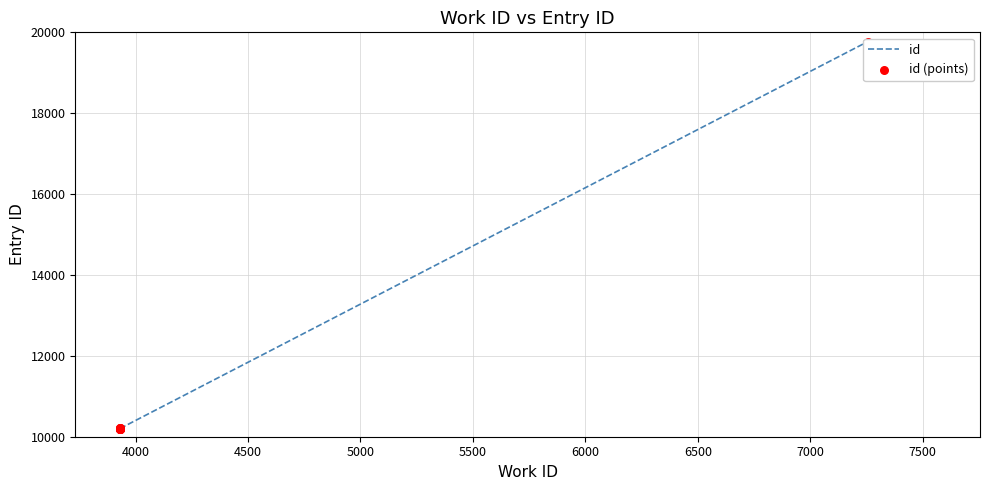

Which series has the largest total across all categories?

id